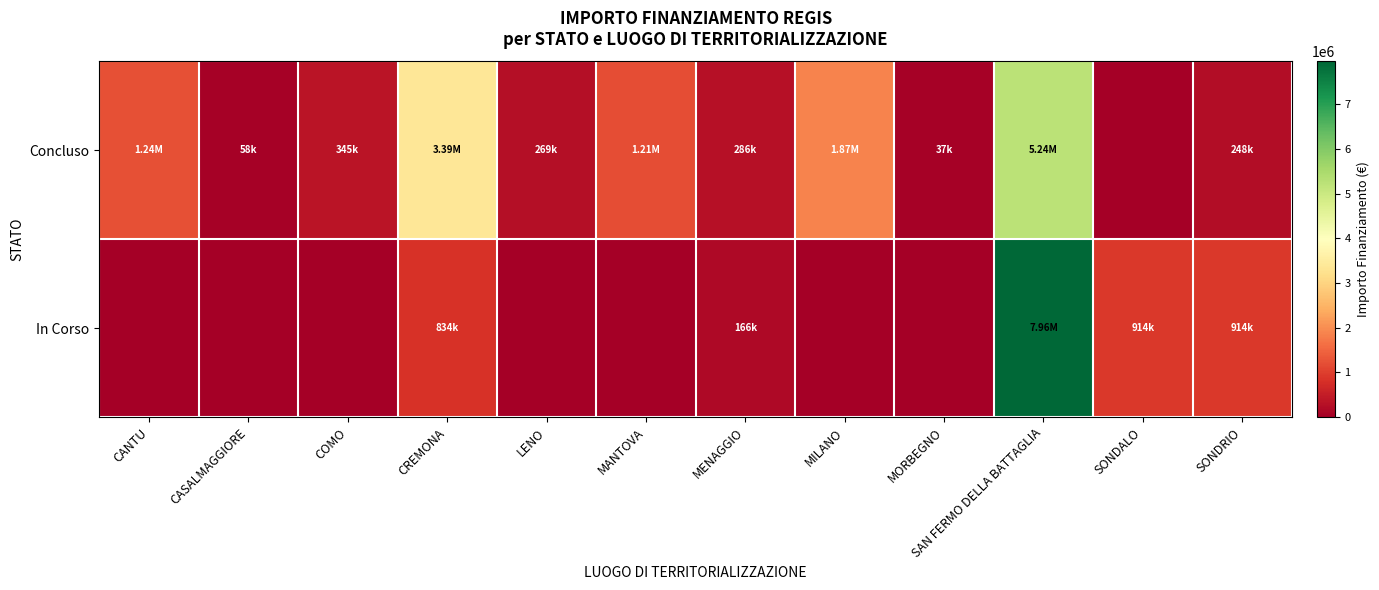

Reading left to right, list all the values displayed in this chart.

Concluso: CANTU=1242450.0	CASALMAGGIORE=57564.0	COMO=344882.5	CREMONA=3388396.6	LENO=269021.9	MANTOVA=1206048.8	MENAGGIO=286114.4	MILANO=1866366.7	MORBEGNO=36600.0	SAN FERMO DELLA BATTAGLIA=5243014.2	SONDALO=0.0	SONDRIO=247700.0
In Corso: CANTU=0.0	CASALMAGGIORE=0.0	COMO=0.0	CREMONA=833874.0	LENO=0.0	MANTOVA=0.0	MENAGGIO=165553.7	MILANO=0.0	MORBEGNO=0.0	SAN FERMO DELLA BATTAGLIA=7960397.7	SONDALO=914000.0	SONDRIO=914000.0